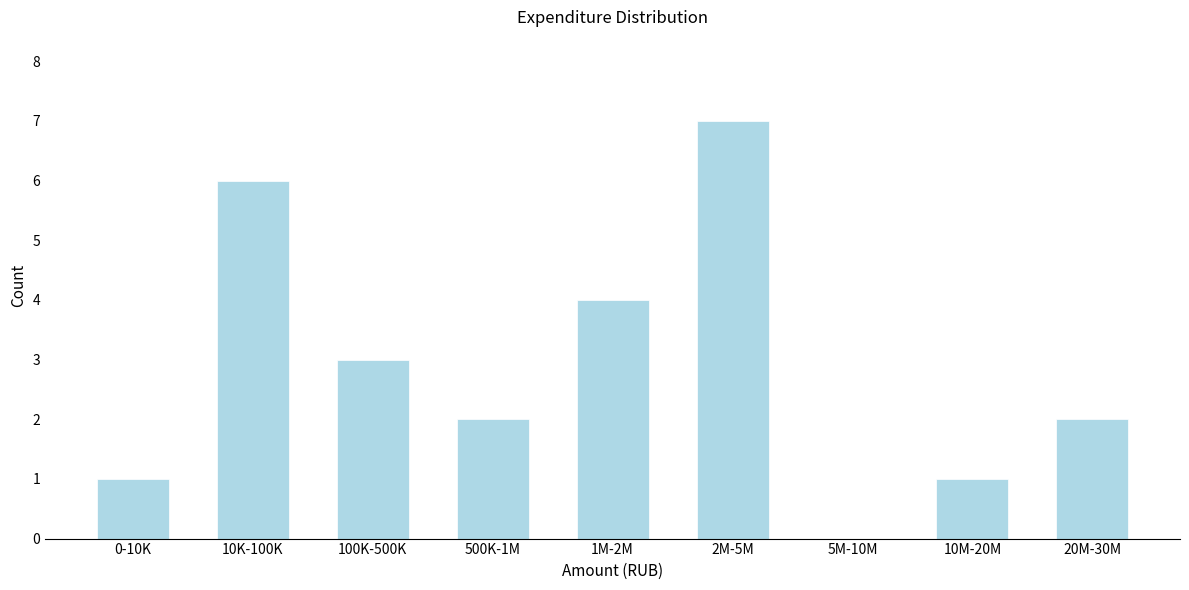

Reading right to left, transcribe all the data shown in this chart.

20M-30M=2	10M-20M=1	5M-10M=0	2M-5M=7	1M-2M=4	500K-1M=2	100K-500K=3	10K-100K=6	0-10K=1